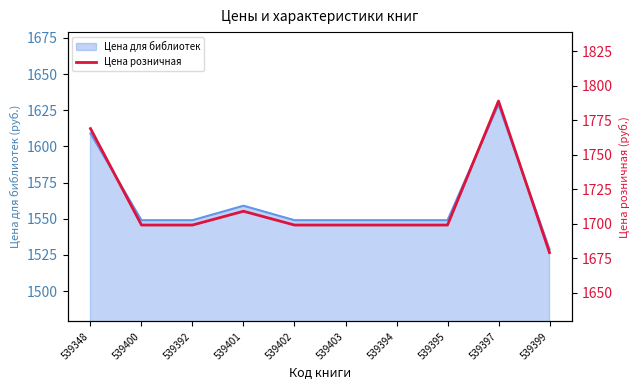

List the labels in order of value, smallest first.

539399, 539400, 539392, 539402, 539403, 539394, 539395, 539401, 539348, 539397